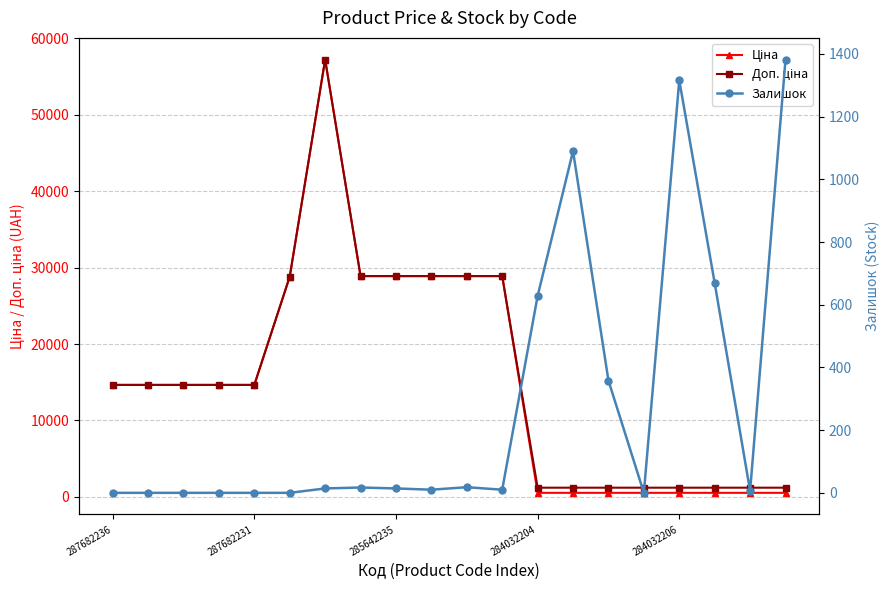

True or false: Доп. ціна and Ціна cross at least once.

False